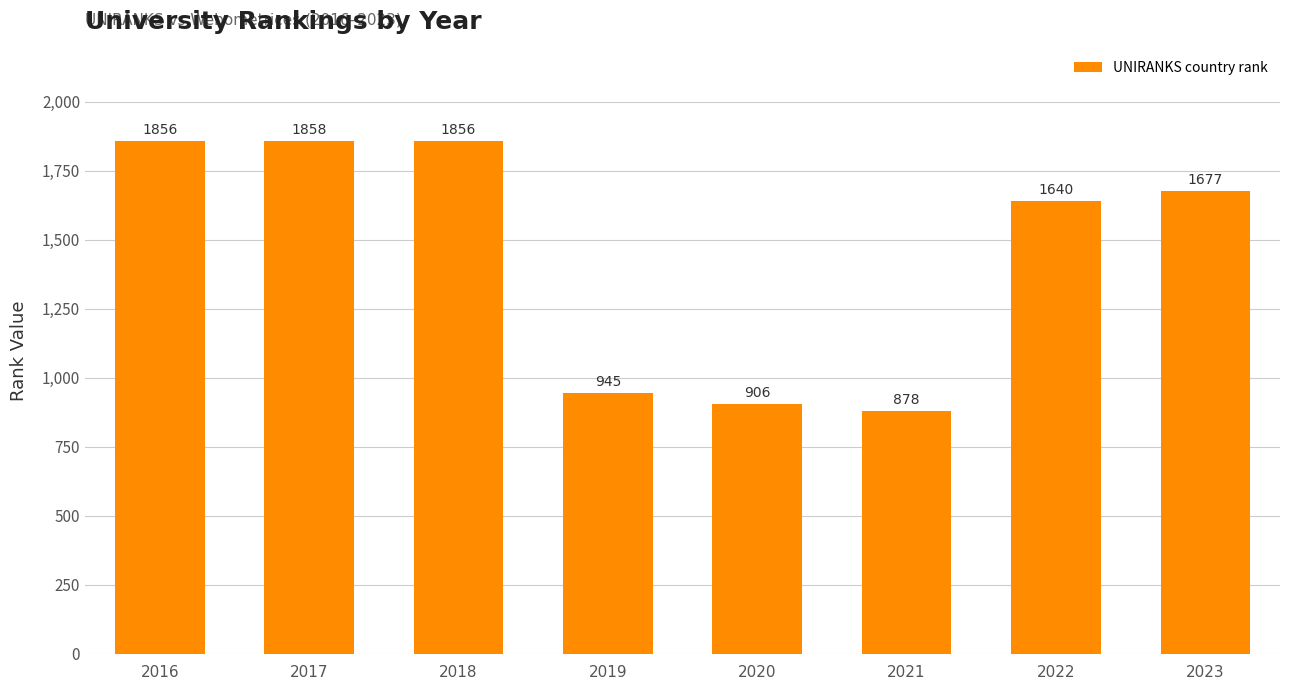

Where does the data first go above 1677?

2016